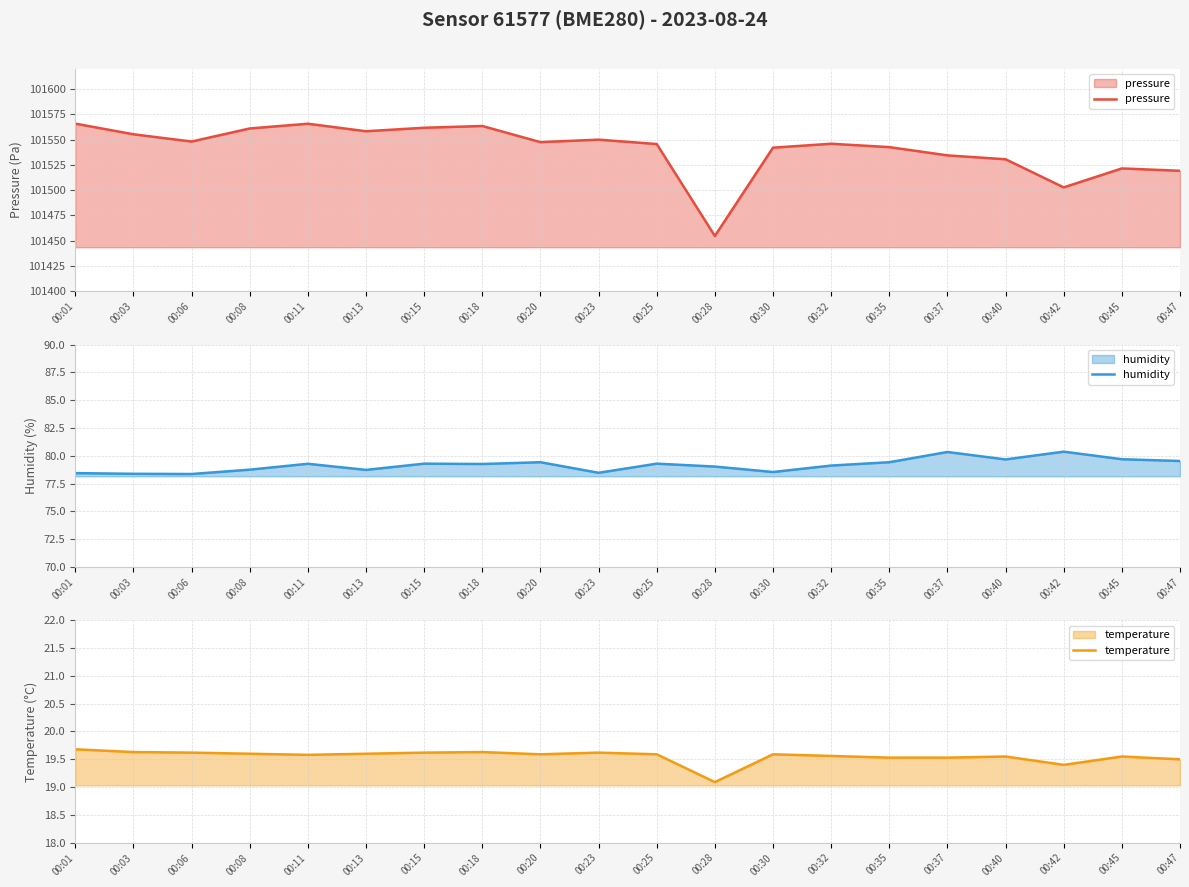

What is the value of the humidity point at the 1st from the left?

78.4